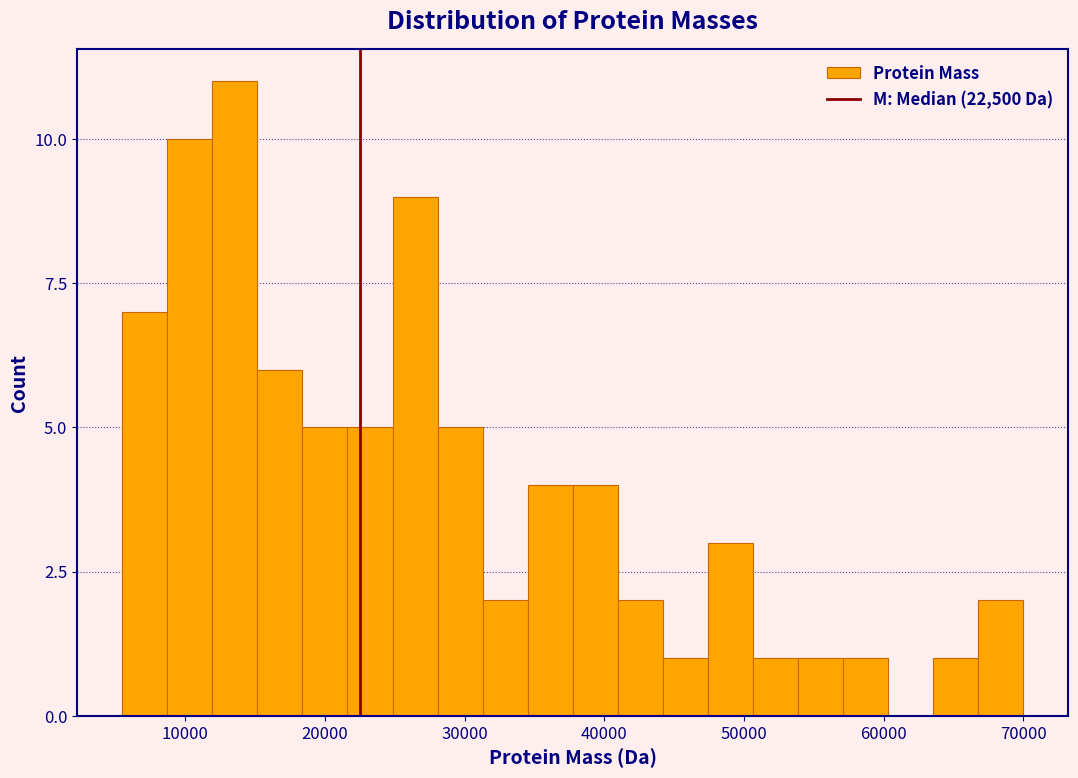

Around what value on the x-axis is the tallest bar? Give the approximate position of its centre, as read against the axis.

14000